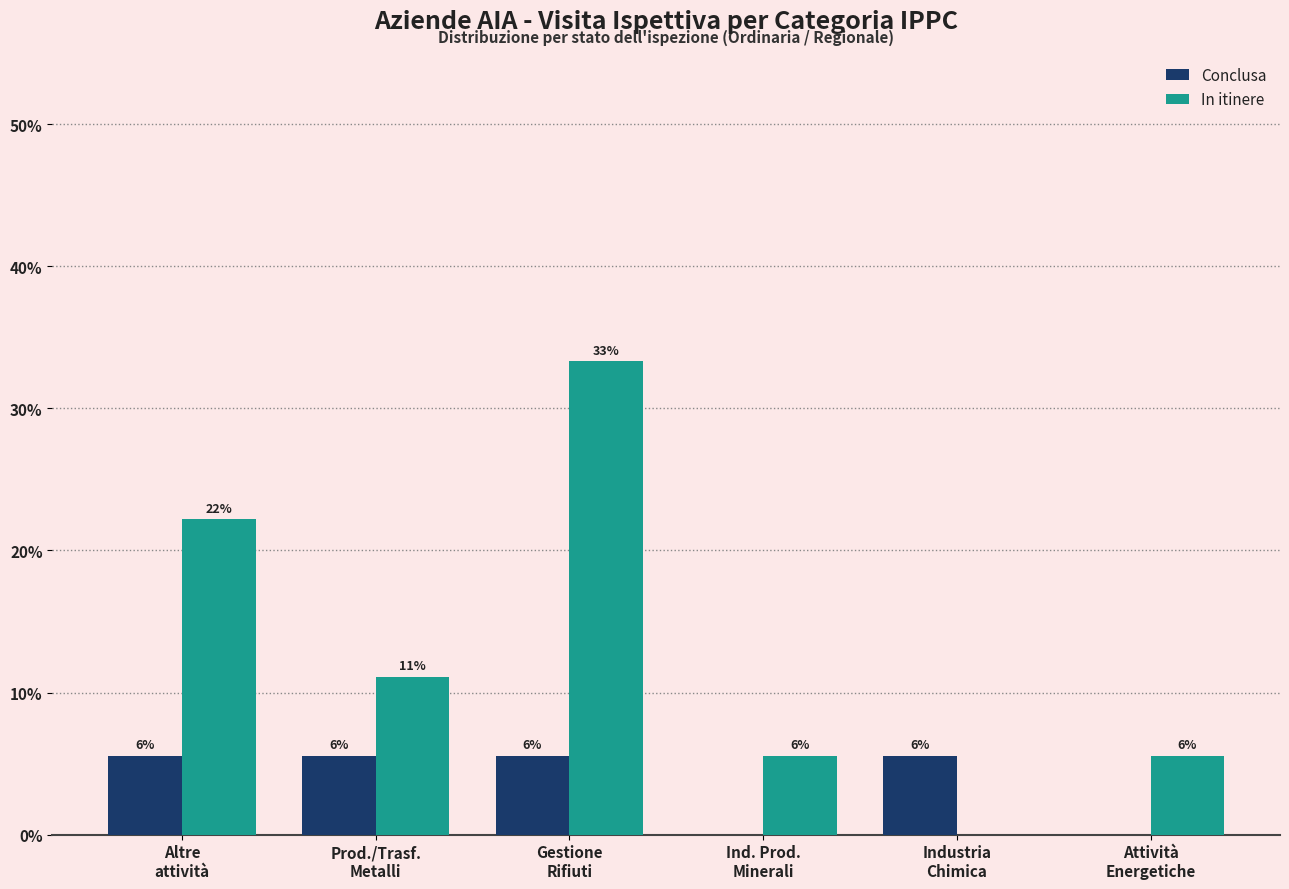

Which has a higher value, Altre
attività or Industria
Chimica?

Altre
attività